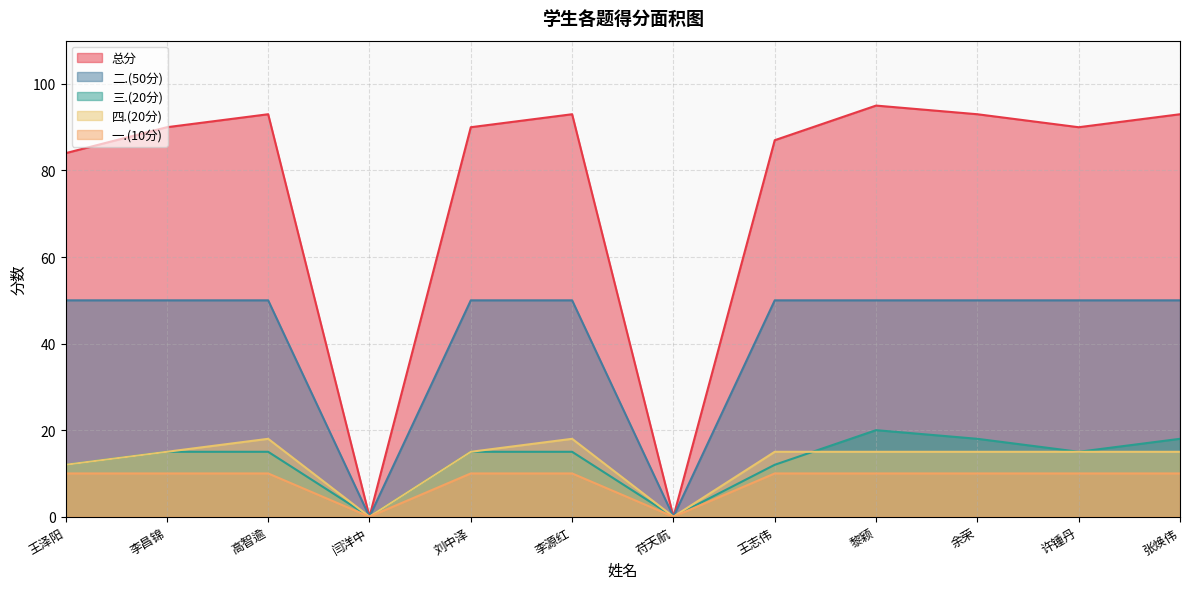

True or false: 二.(50分) has more than 1 points higher than both neighbors.

False